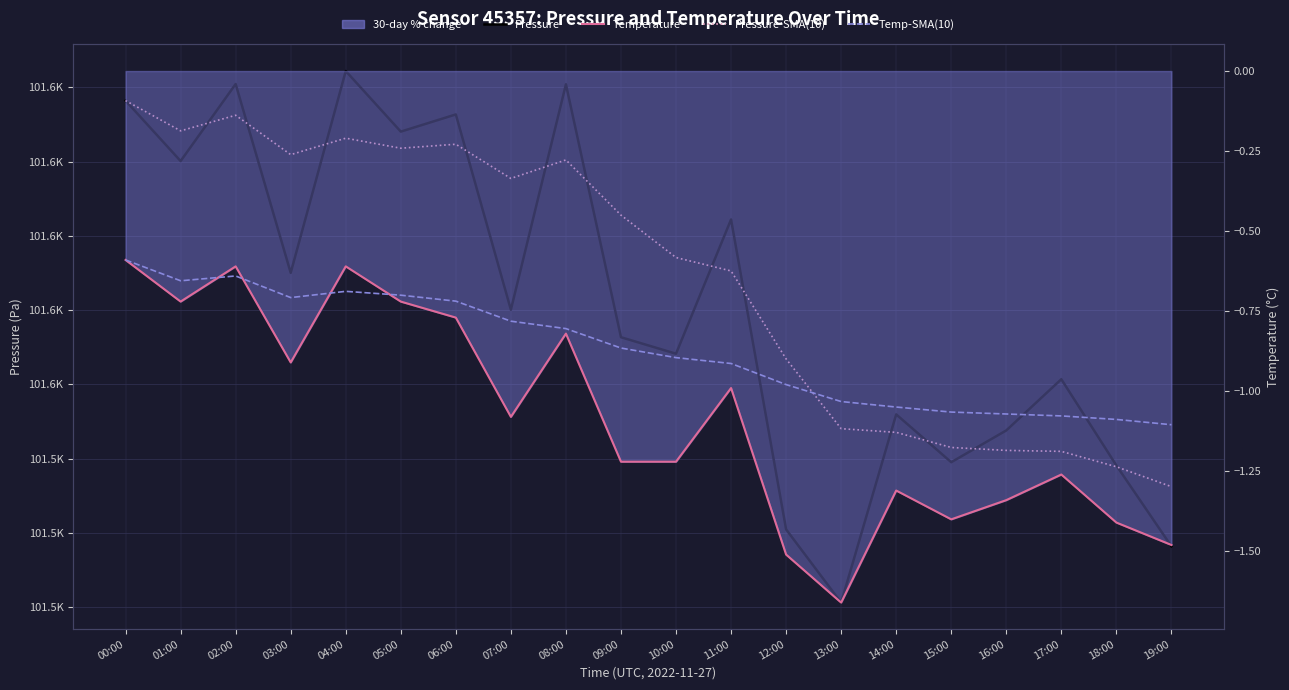

How many categories are shown in the chart?

20